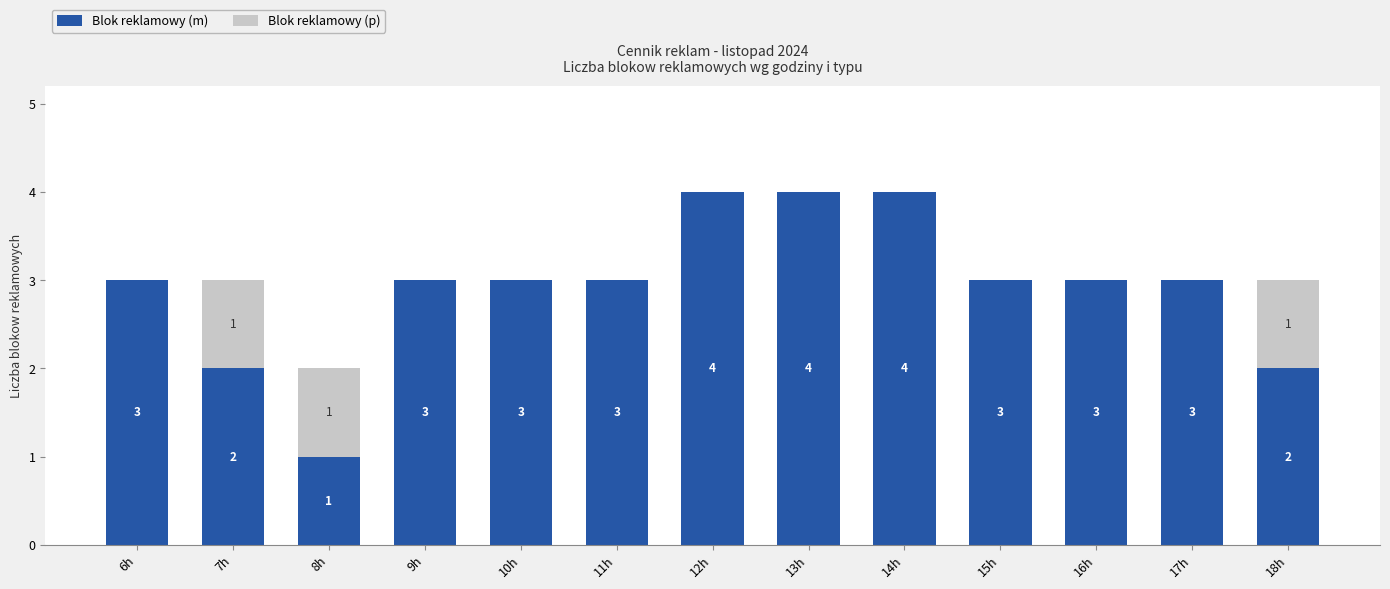

What is the total value across all series at 15h?

3